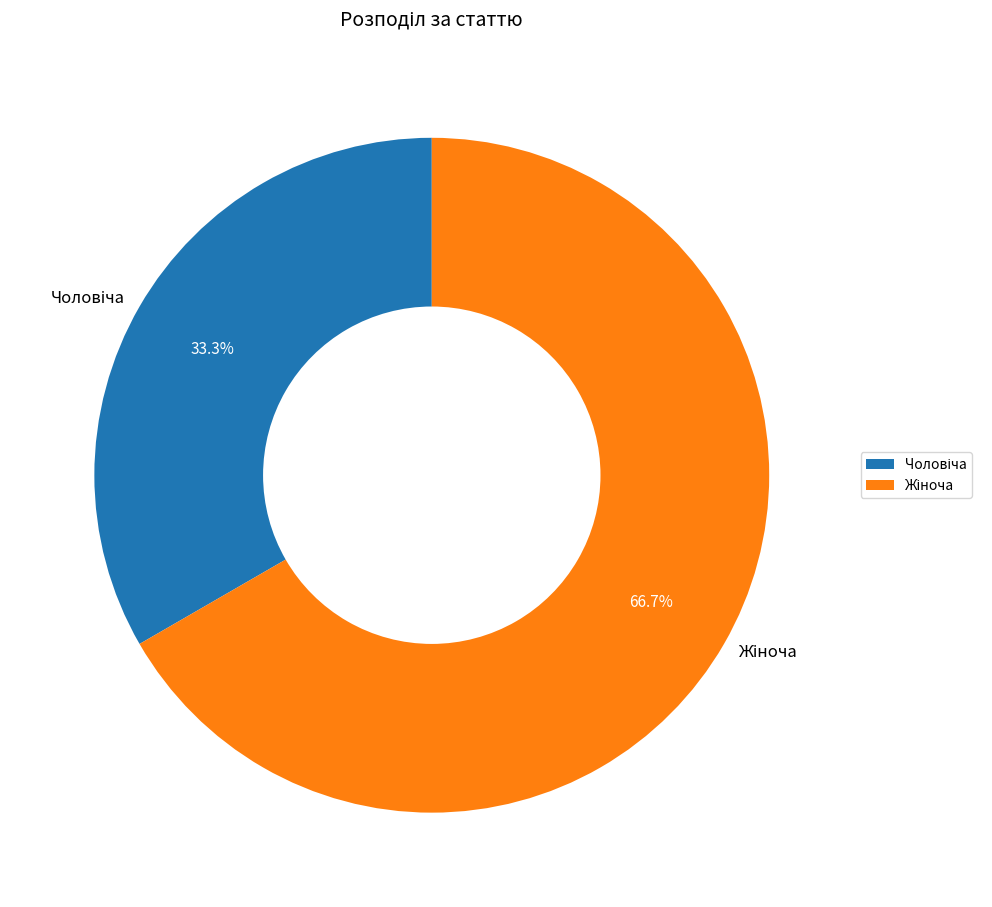

Is there a majority slice in this chart?

Yes